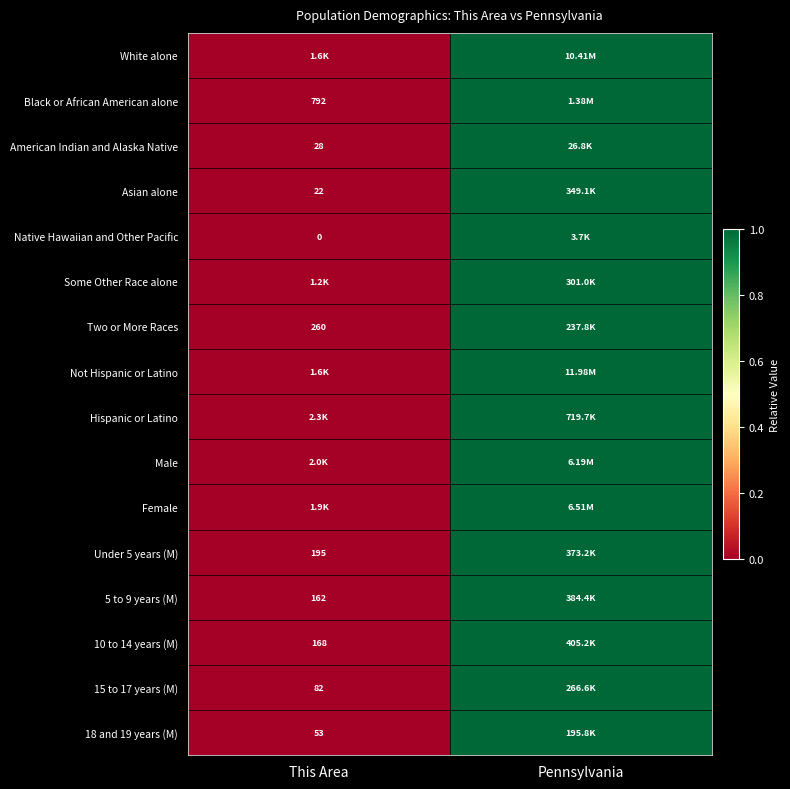

The value of 10 to 14 years (M) at This Area is 0.0. True or false?

True